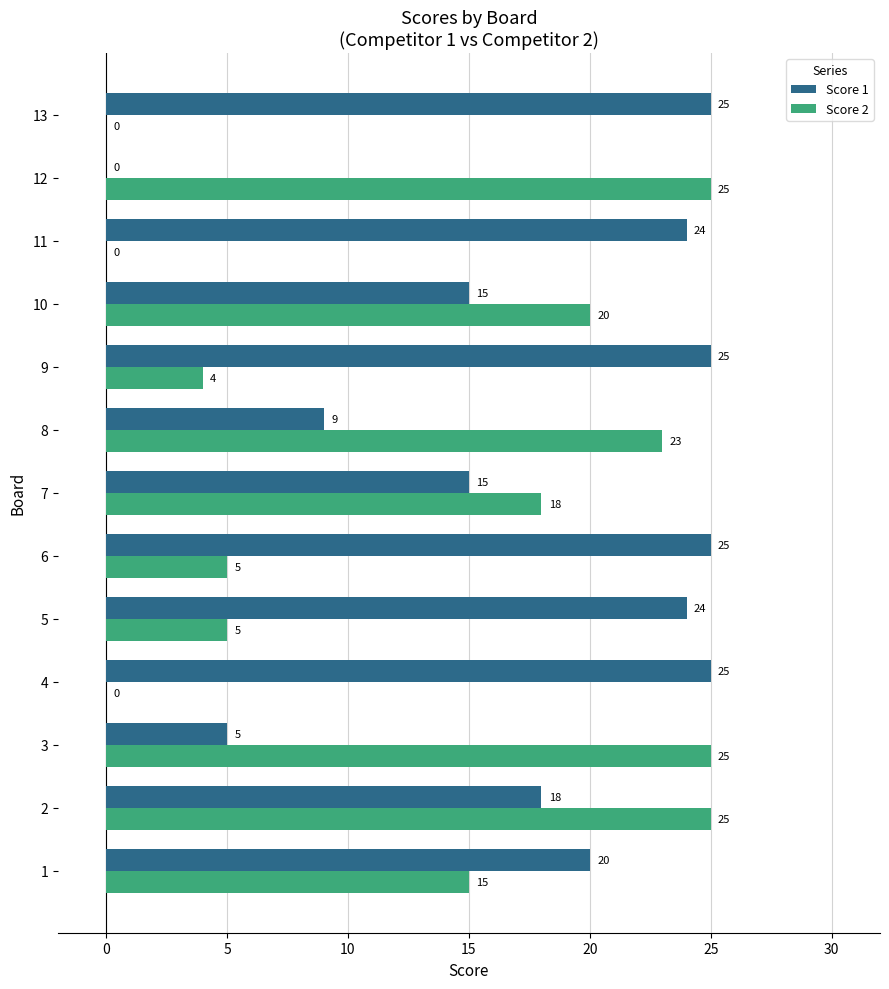

The Score 1 series shows 20 at 1. True or false?

True